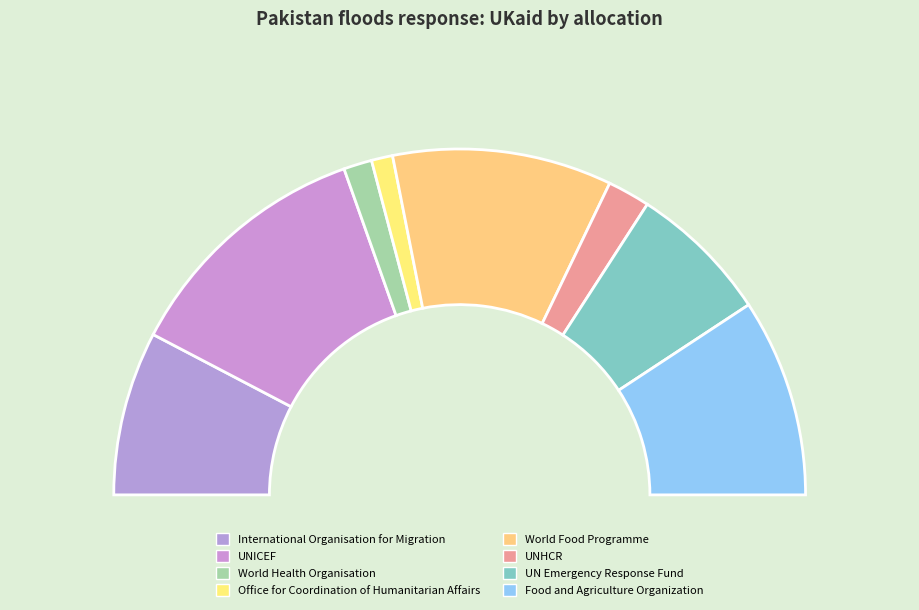

Is it true that World Health Organisation is 13% of the pie?

False